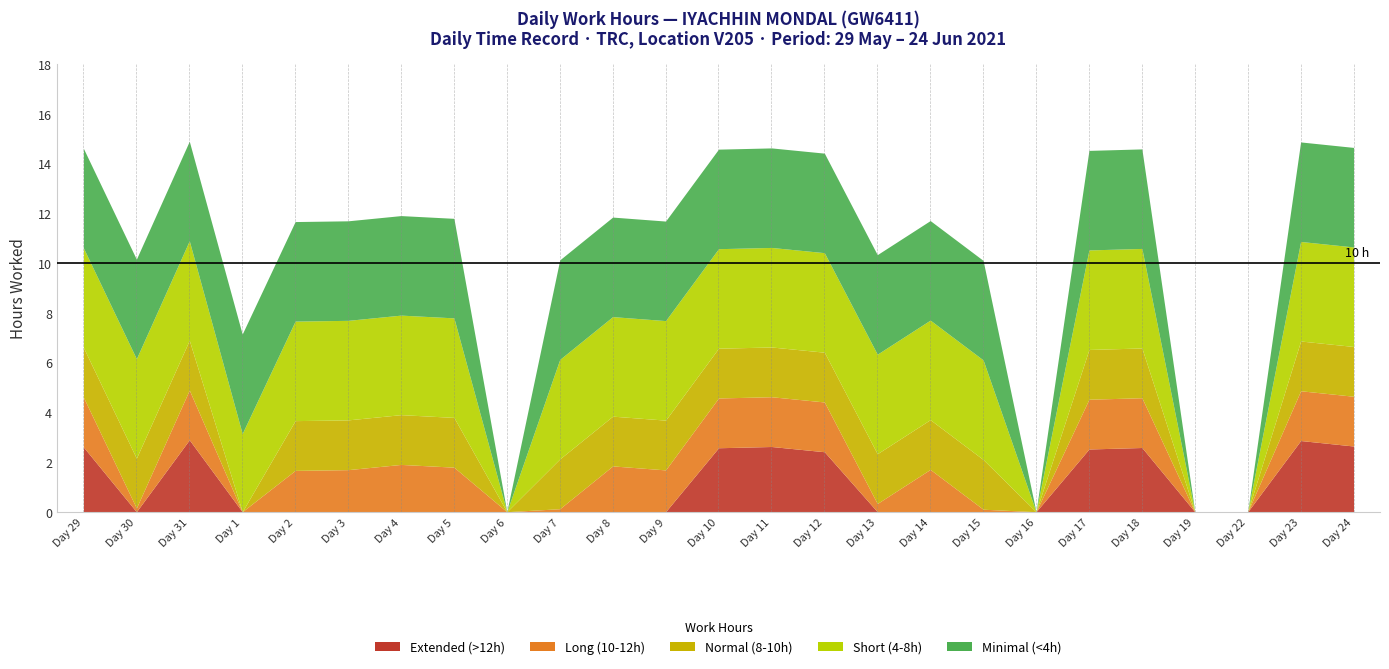

Count the number of values greater than 11.

16